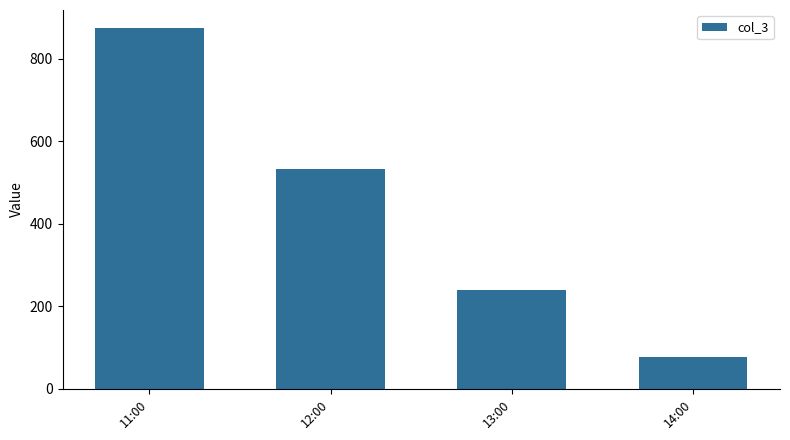

The chart shows a value of 239 at 13:00. True or false?

True